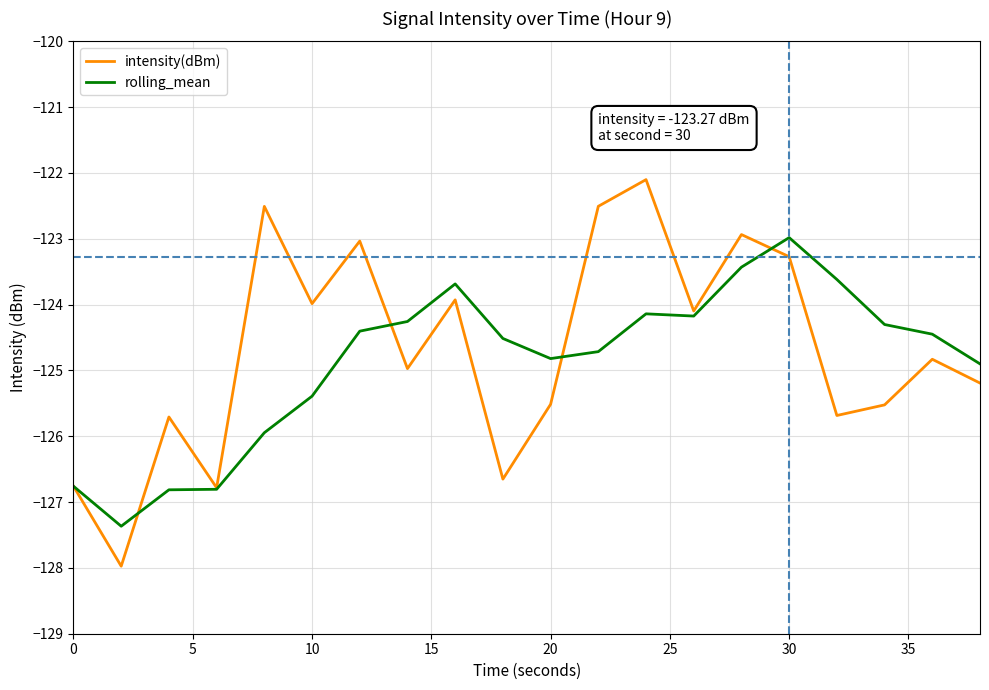

What is the greatest value displayed?

-122.1